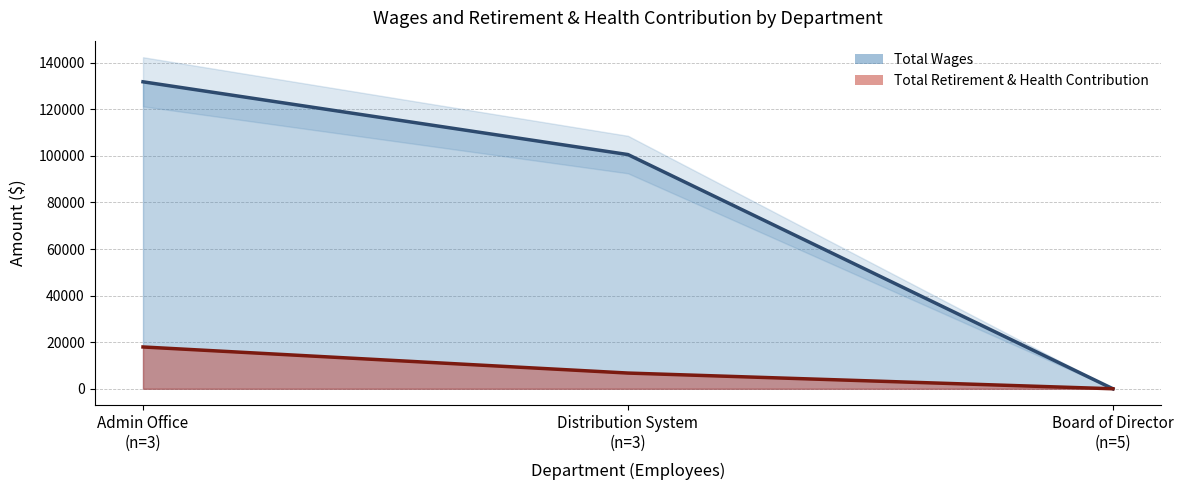

What are all the series names shown in the legend?

Total Wages, Total Retirement & Health Contribution